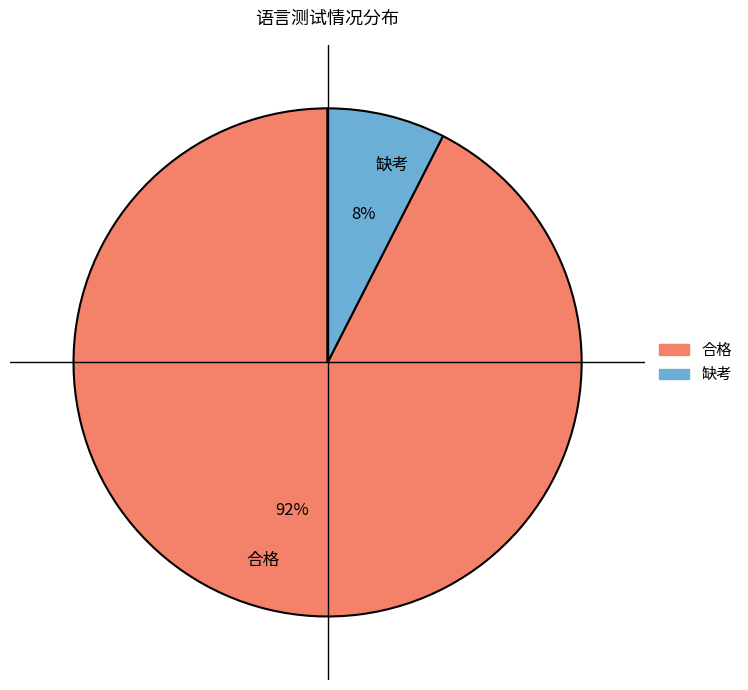

Which category has the biggest portion of the pie?

合格